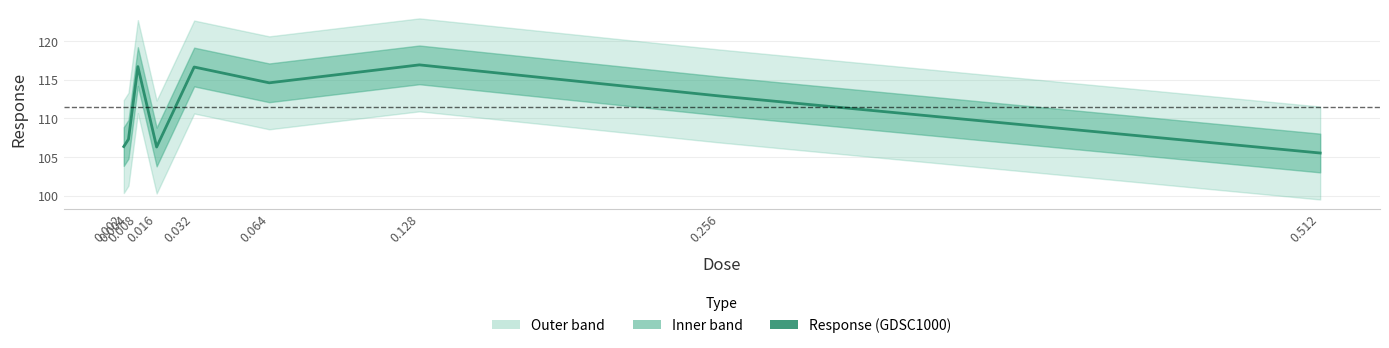

How many data points does each series have?

9